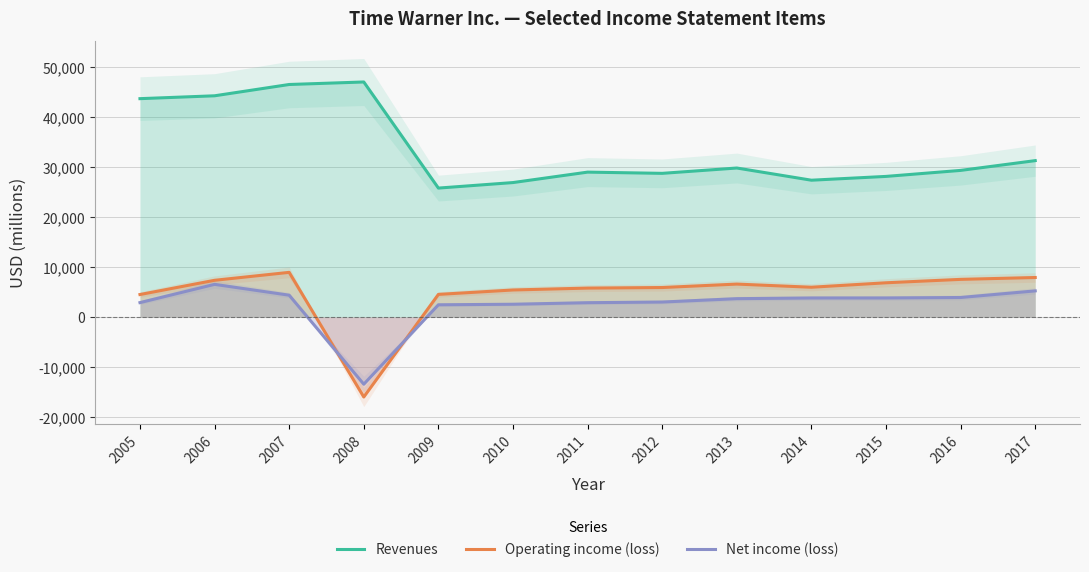

What is the average value of the Operating income (loss) series?

4729